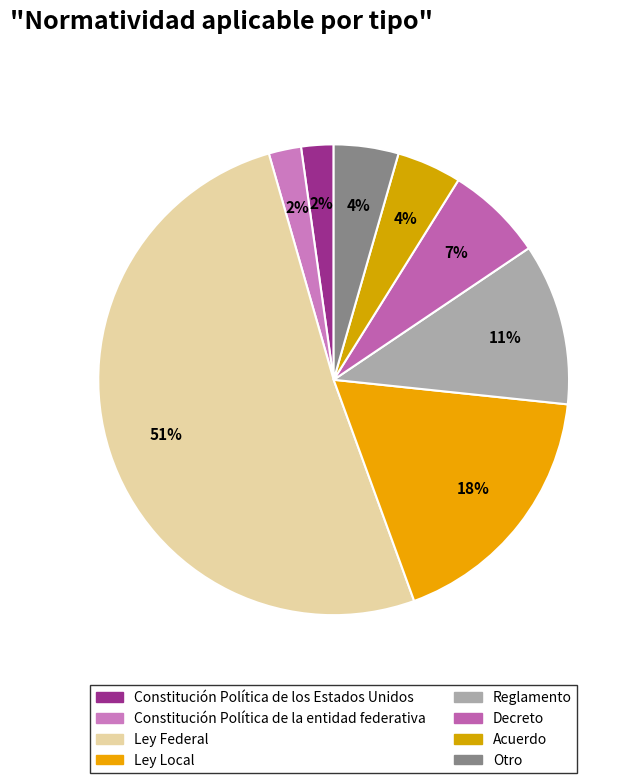

Is it true that Ley Federal is 51% of the pie?

True